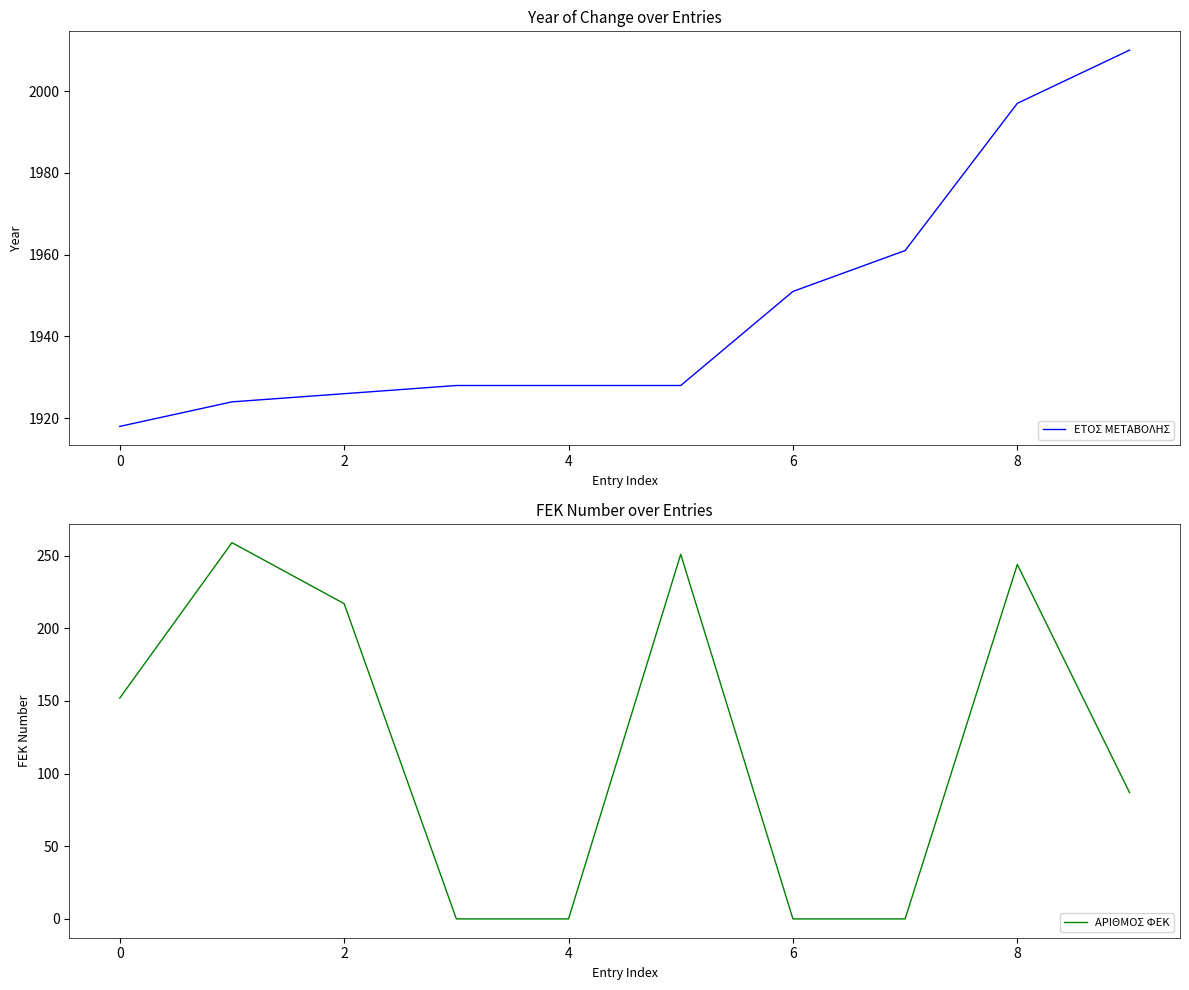

How many data points in ΕΤΟΣ ΜΕΤΑΒΟΛΗΣ are above 1928?

4